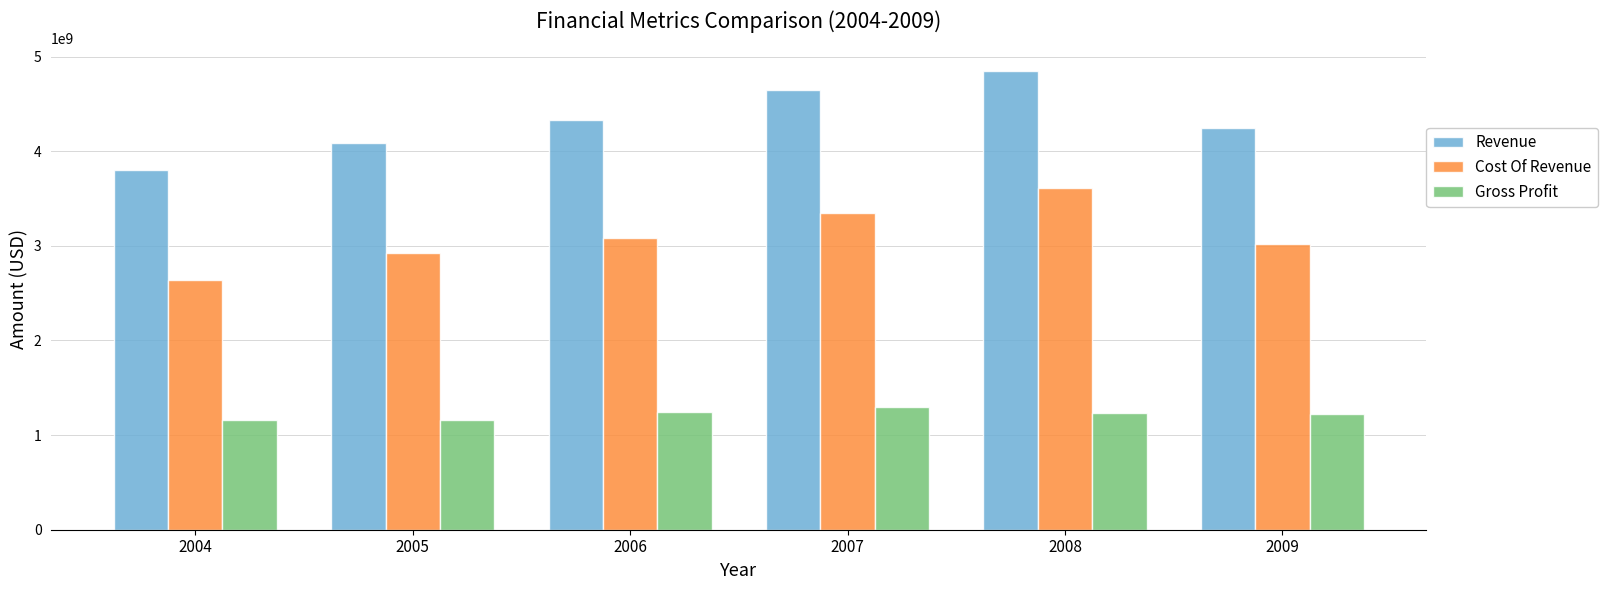

What are all the series names shown in the legend?

Revenue, Cost Of Revenue, Gross Profit